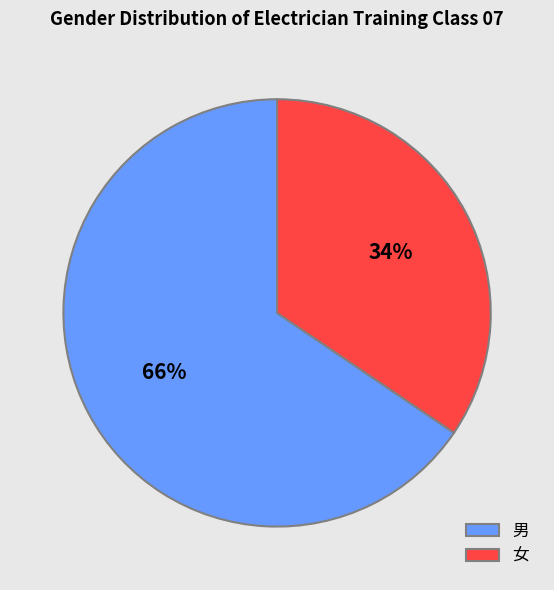

To the nearest percent, what percentage of the pie is 男?

66%